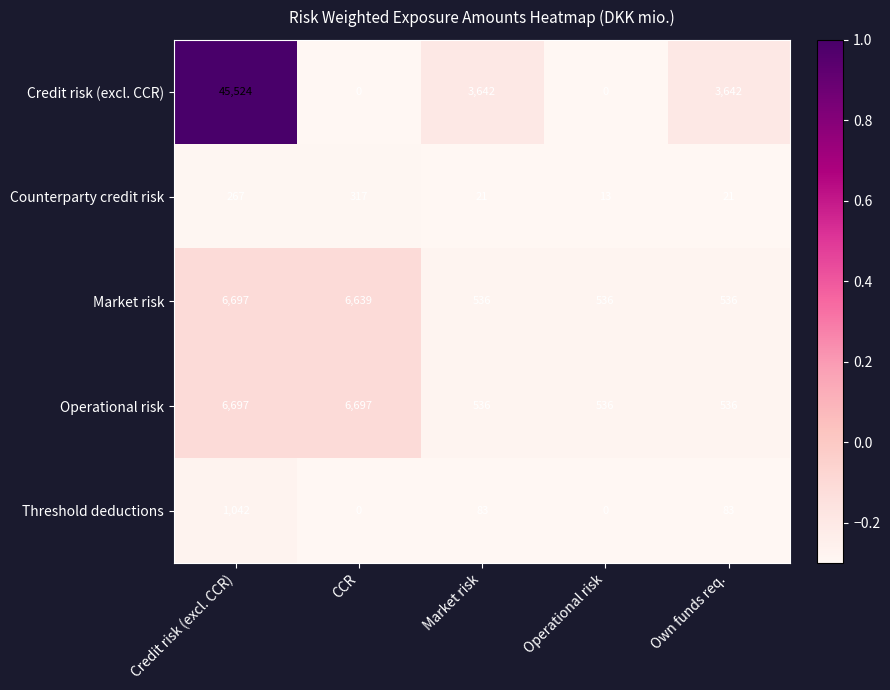

How many distinct data groups are displayed?

5